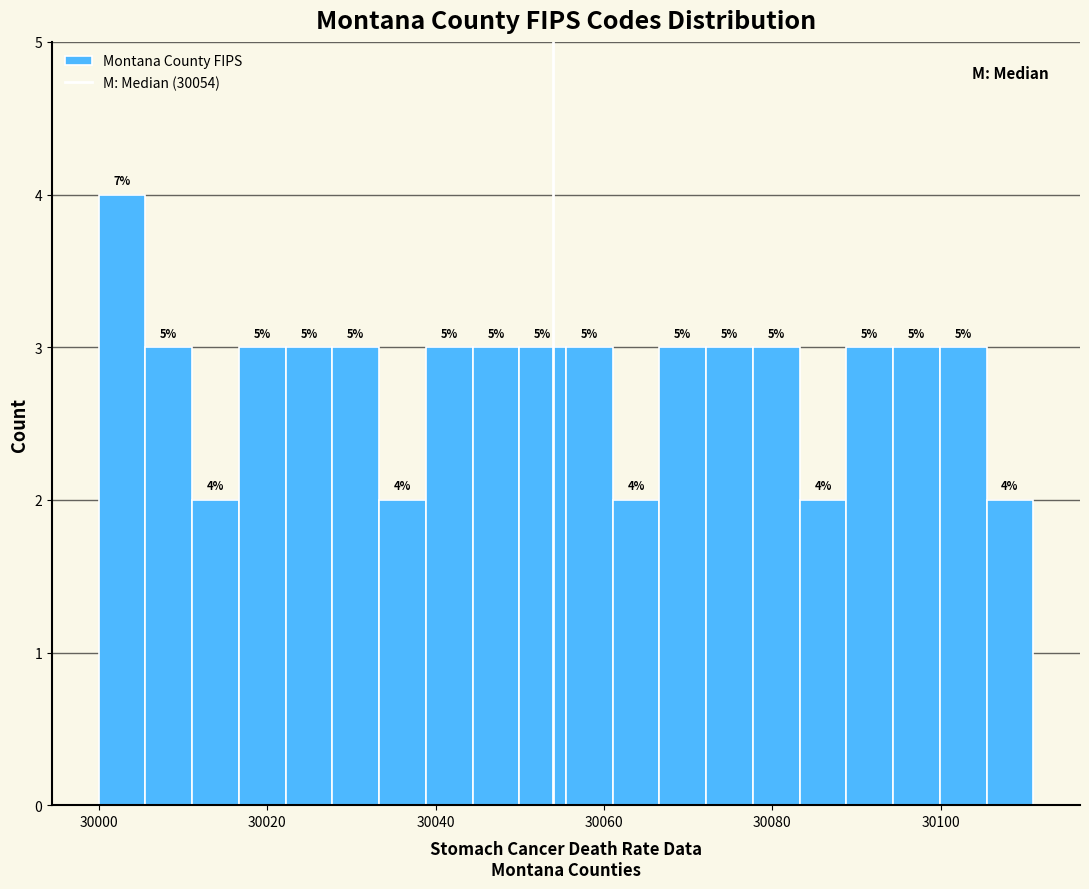

Around what value on the x-axis is the tallest bar? Give the approximate position of its centre, as read against the axis.

30002